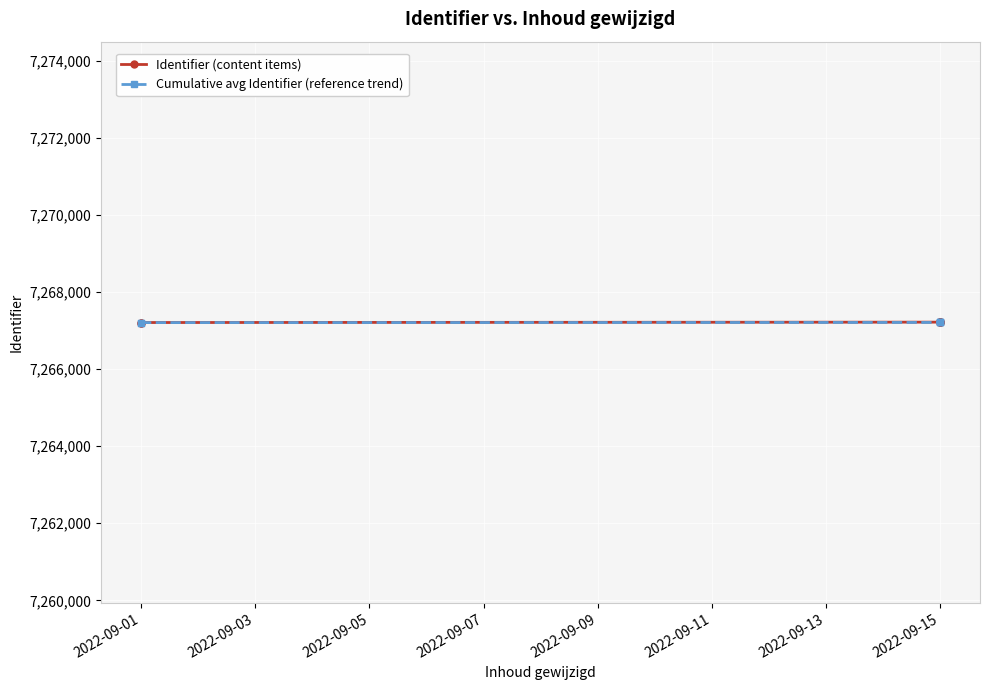

Rank the series by their average value, from lowest to highest.

Cumulative avg Identifier (reference trend), Identifier (content items)